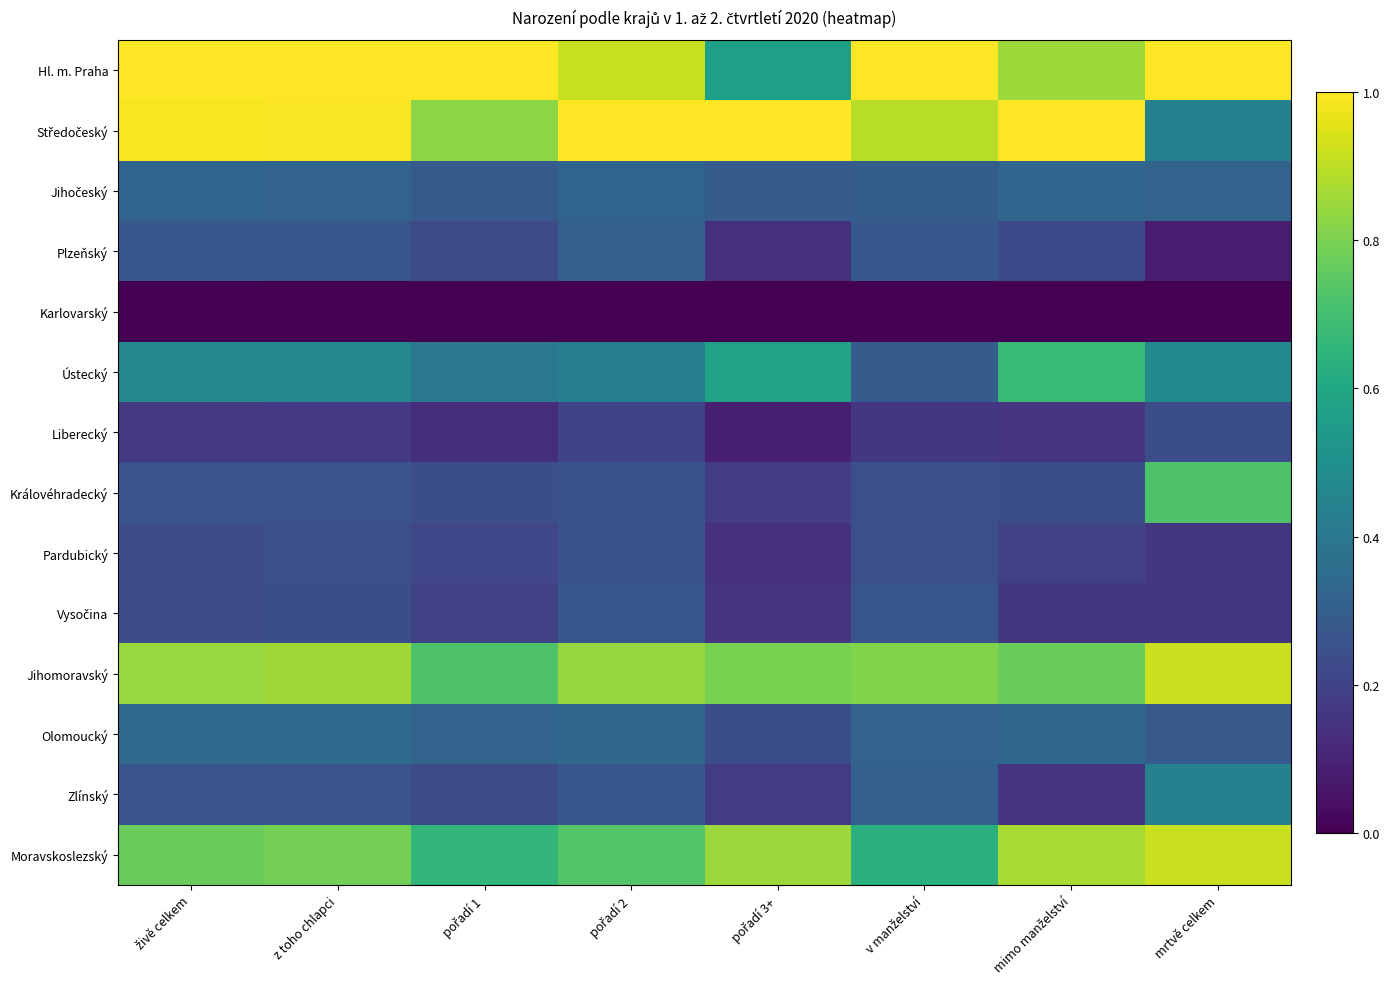

Count the number of categories in the chart.

8